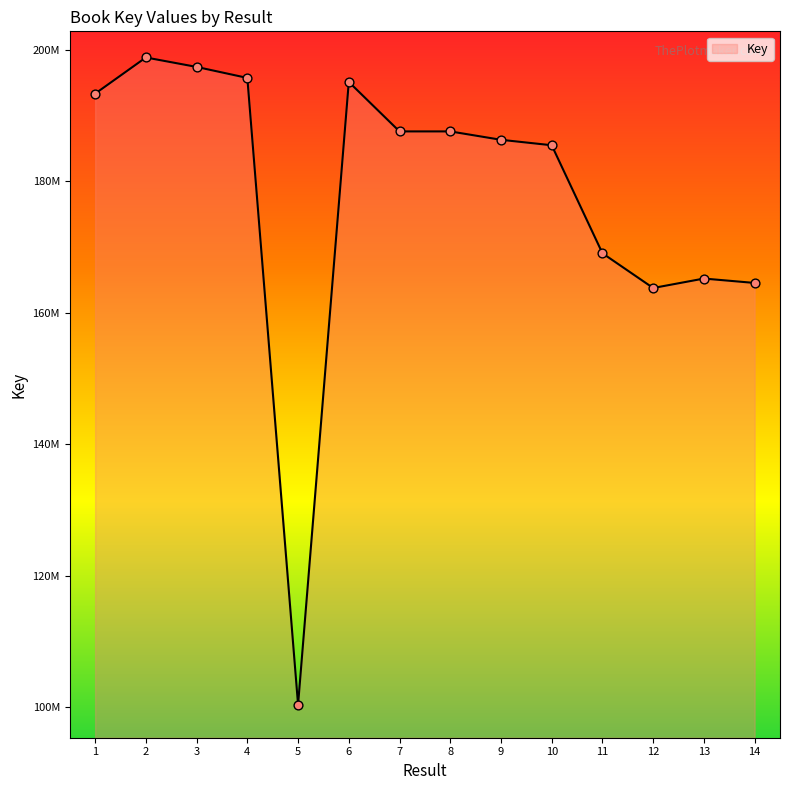

Approximately how many times larger is the value at 13 compared to 9?

0.9